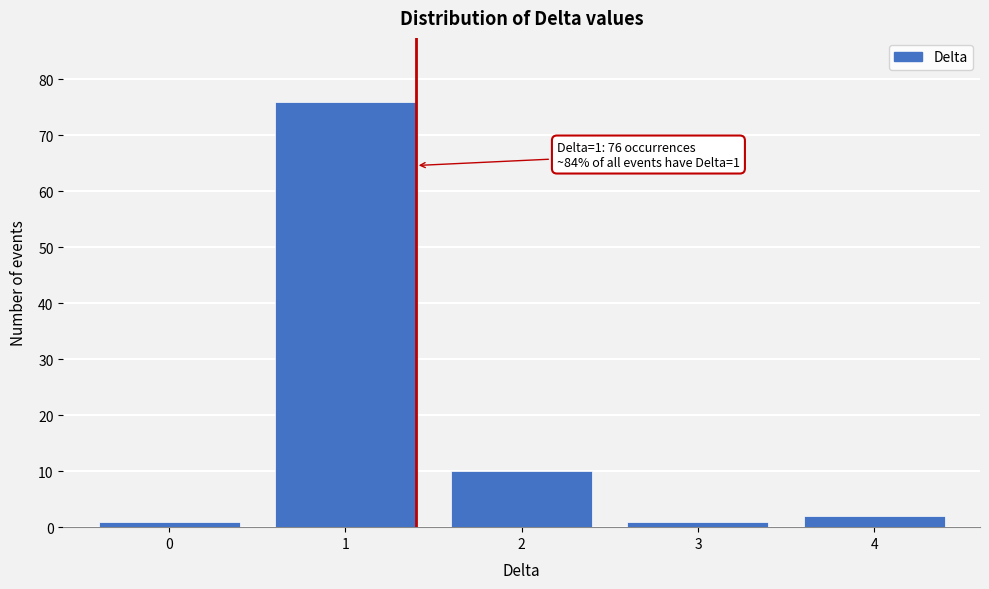

Reading left to right, extract all data points from this chart.

1	76	10	1	2